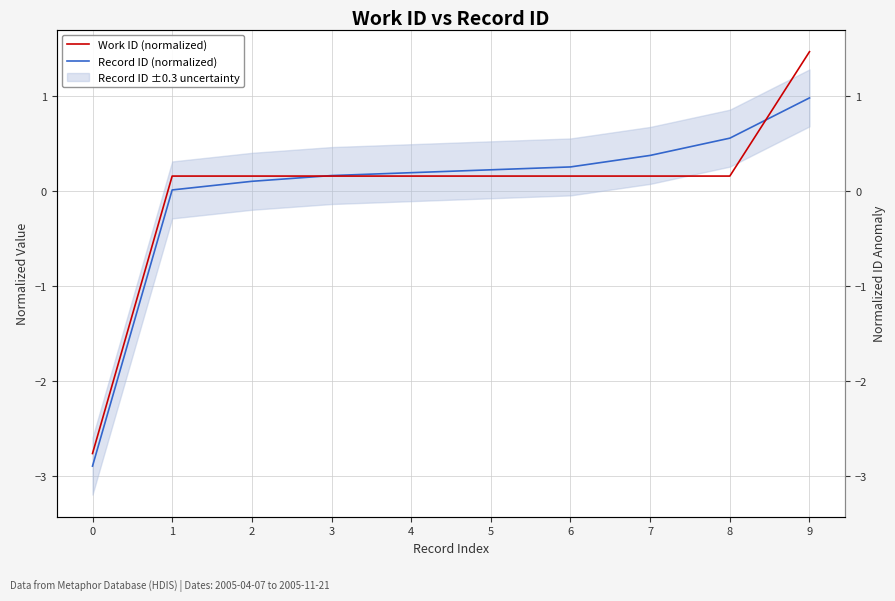

How many data points in Work ID (normalized) are above 0?

9